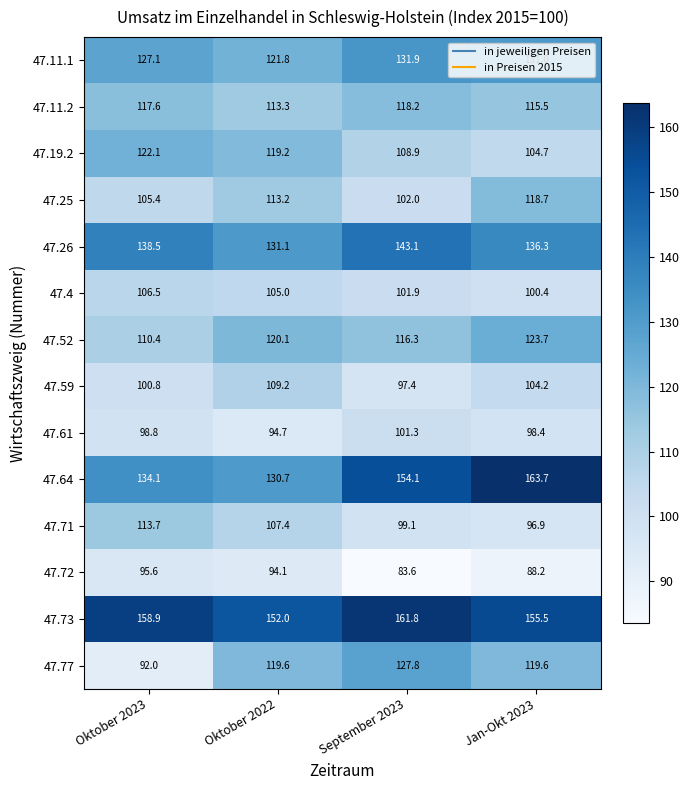

At which category is the sum across all series the highest?

Jan-Okt 2023